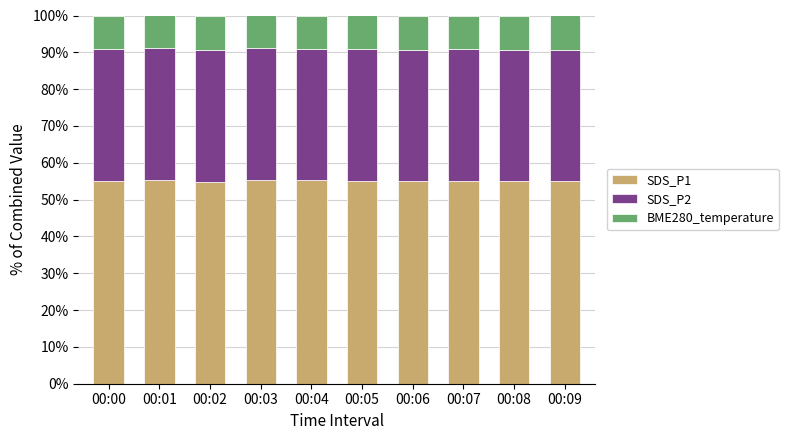

Is it true that SDS_P1 equals 82.2 at 00:01?

False